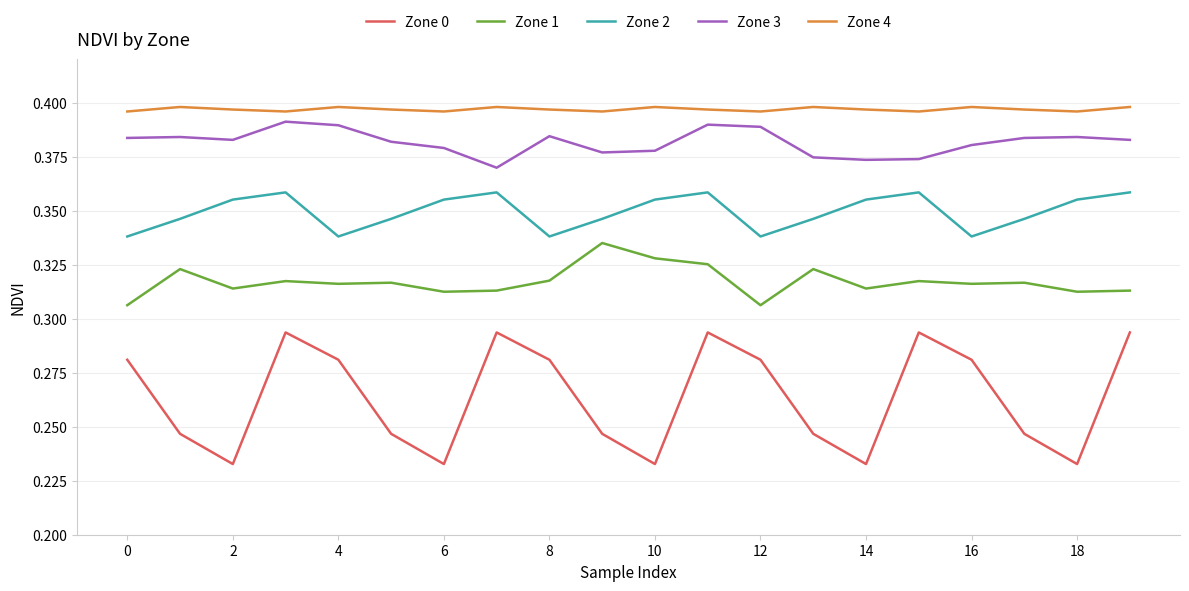

Which series has the widest spread of values?

Zone 0